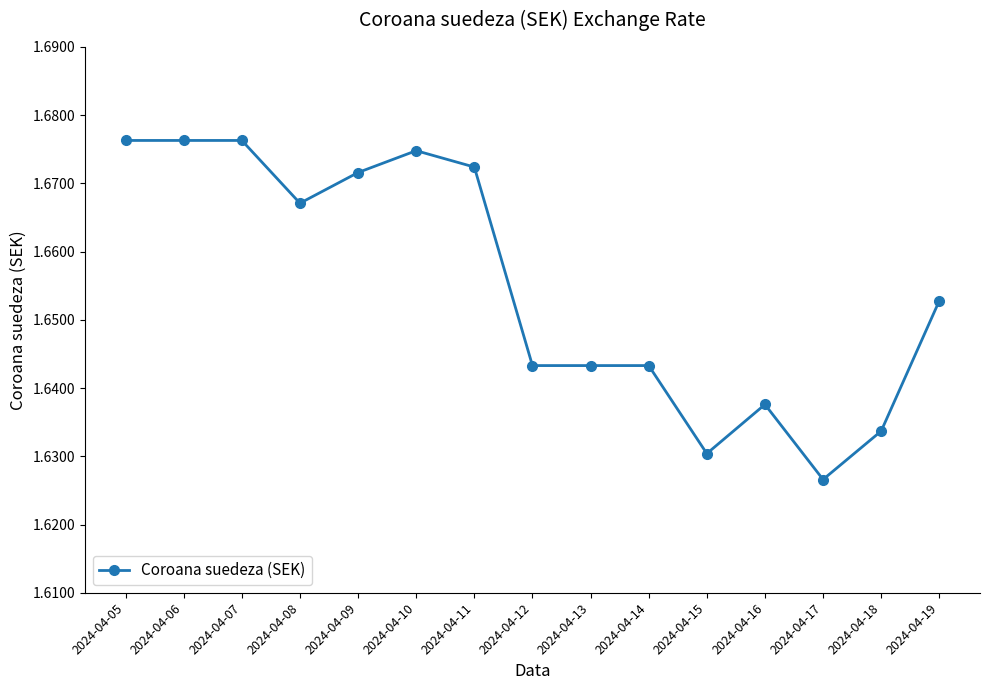

What is the sum of the values at 2024-04-19 and 2024-04-17?

3.3